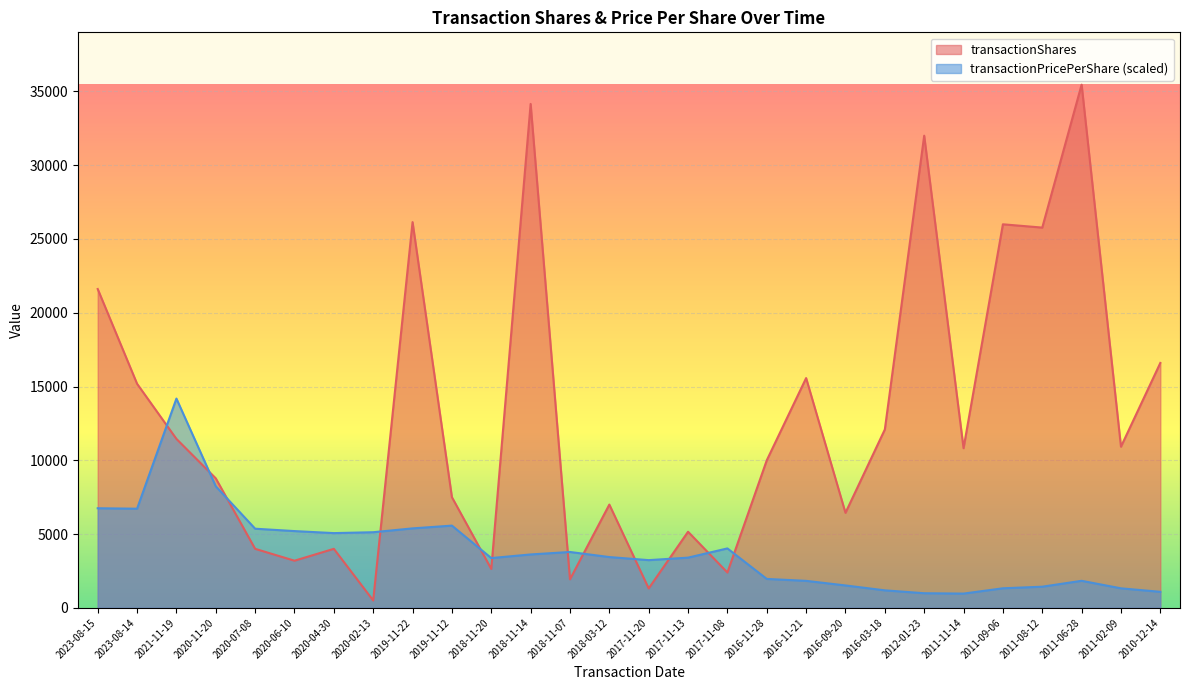

What is the highest value of the transactionPricePerShare series?

14183.6